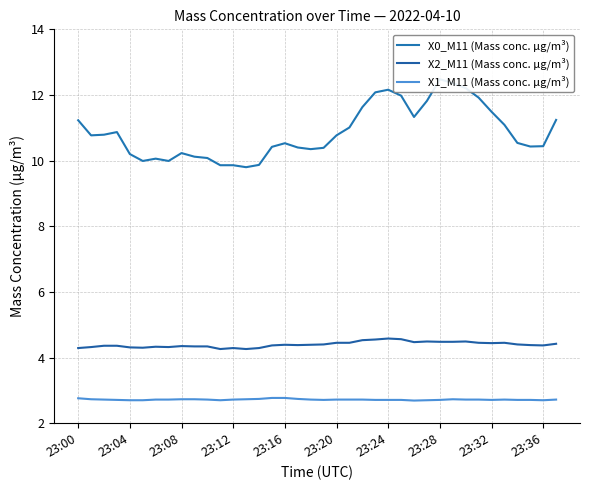

What is the value of the X0_M11 (Mass conc. μg/m³) point at the 2nd from the left?

10.8